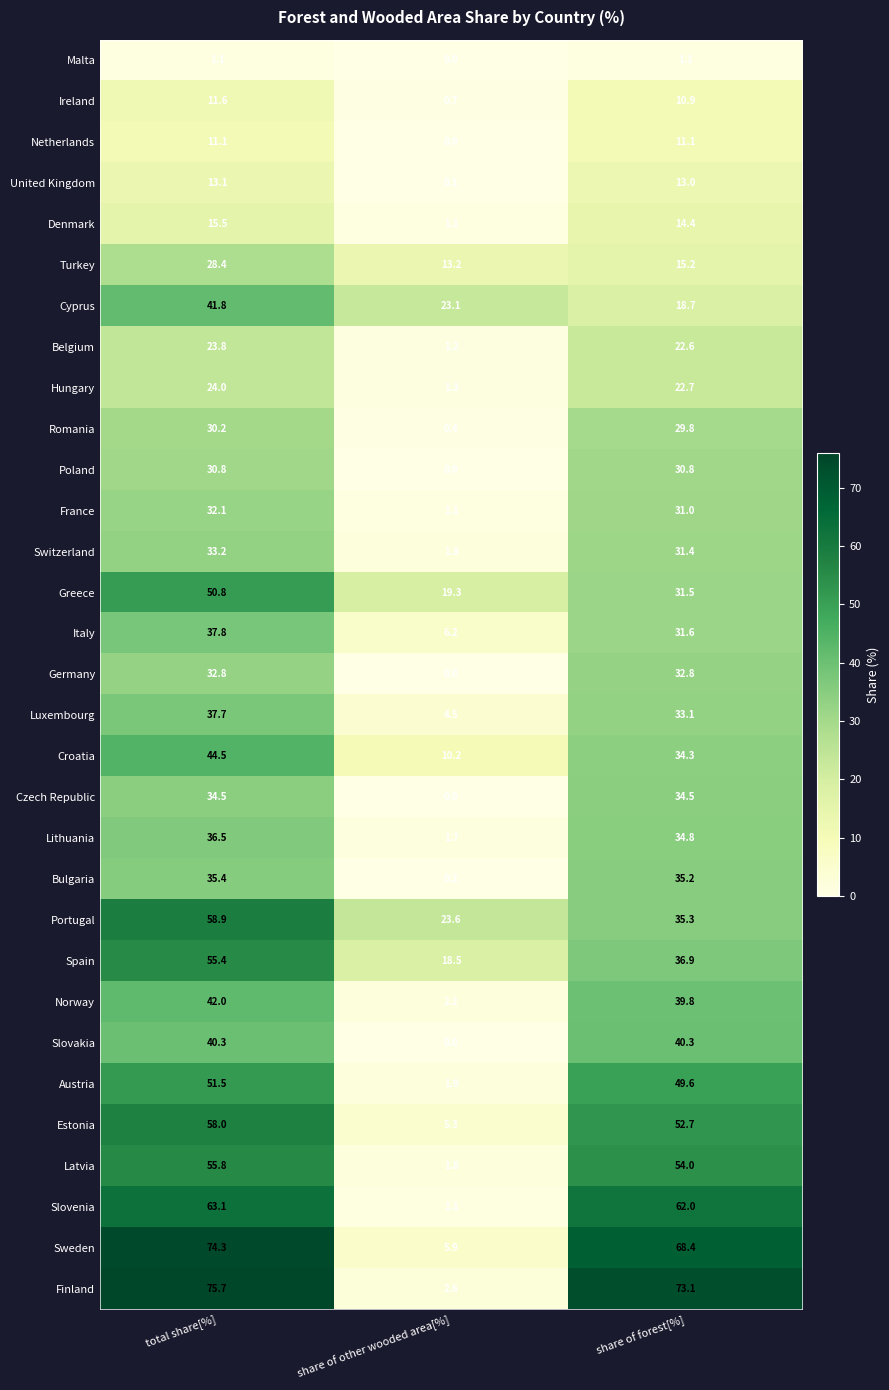

At share of forest[%], list the series in order from largest to smallest.

Finland, Sweden, Slovenia, Latvia, Estonia, Austria, Slovakia, Norway, Spain, Portugal, Bulgaria, Lithuania, Czech Republic, Croatia, Luxembourg, Germany, Italy, Greece, Switzerland, France, Poland, Romania, Hungary, Belgium, Cyprus, Turkey, Denmark, United Kingdom, Netherlands, Ireland, Malta